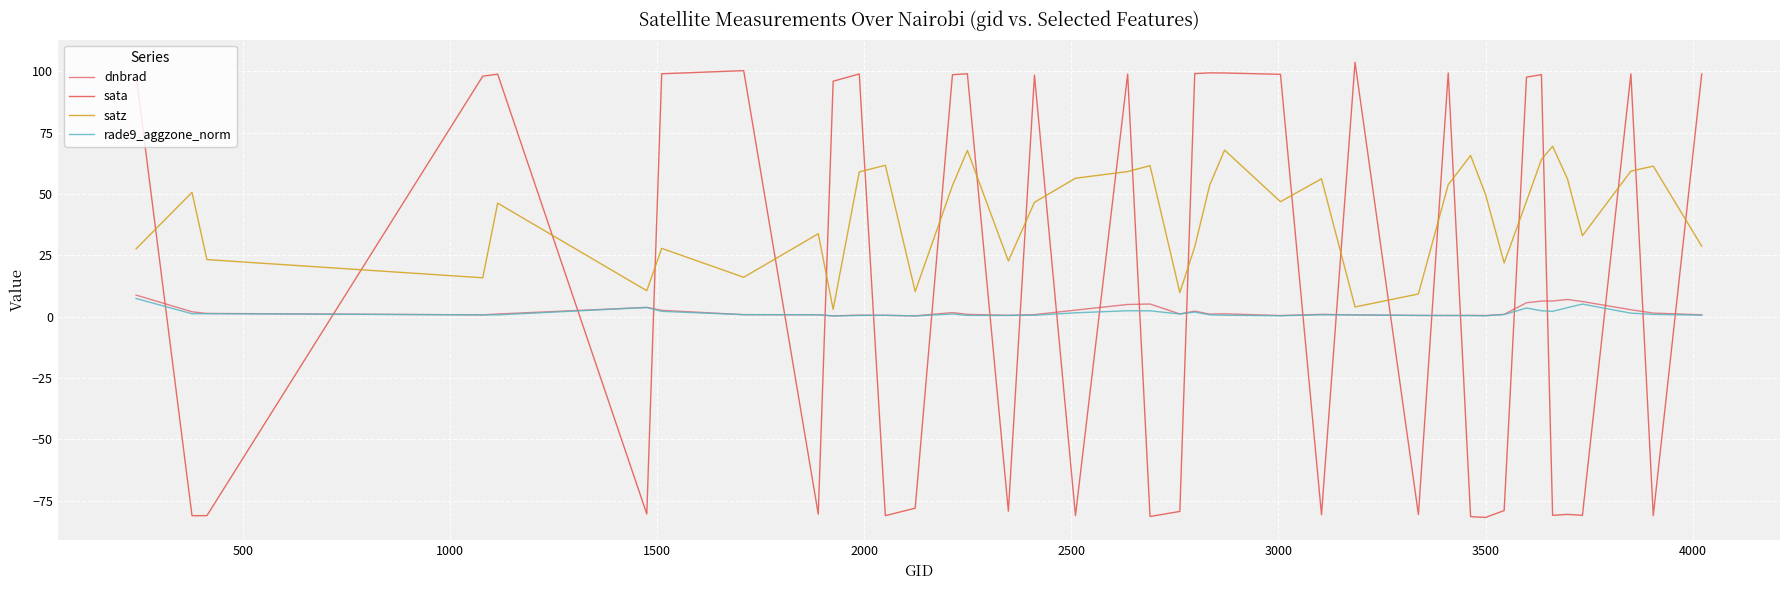

What is the maximum value shown in the chart?

103.6